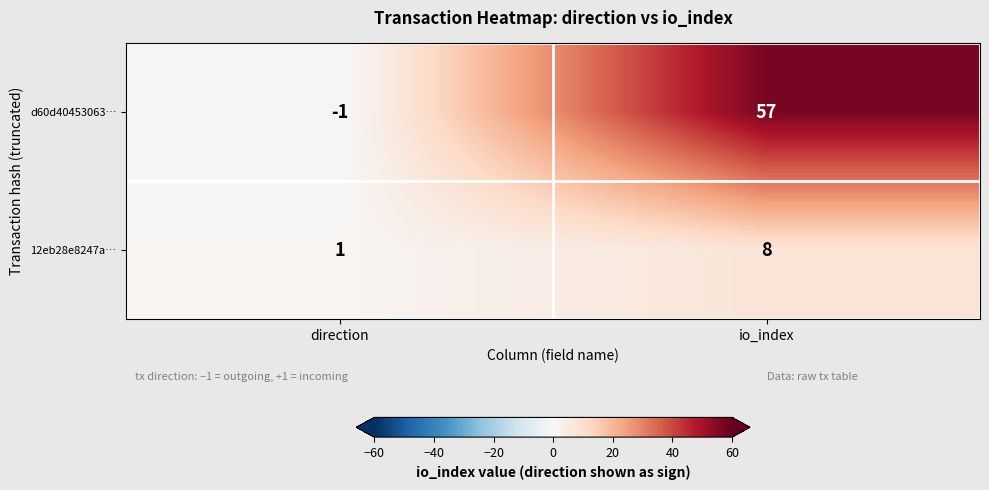

Which series changed the most between direction and io_index?

d60d40453063…